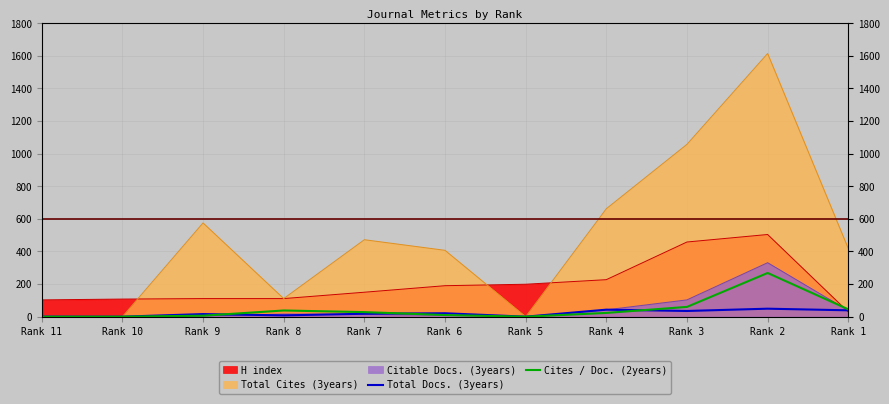

At which label is Total Docs. (3years) closest to 24?

Rank 6